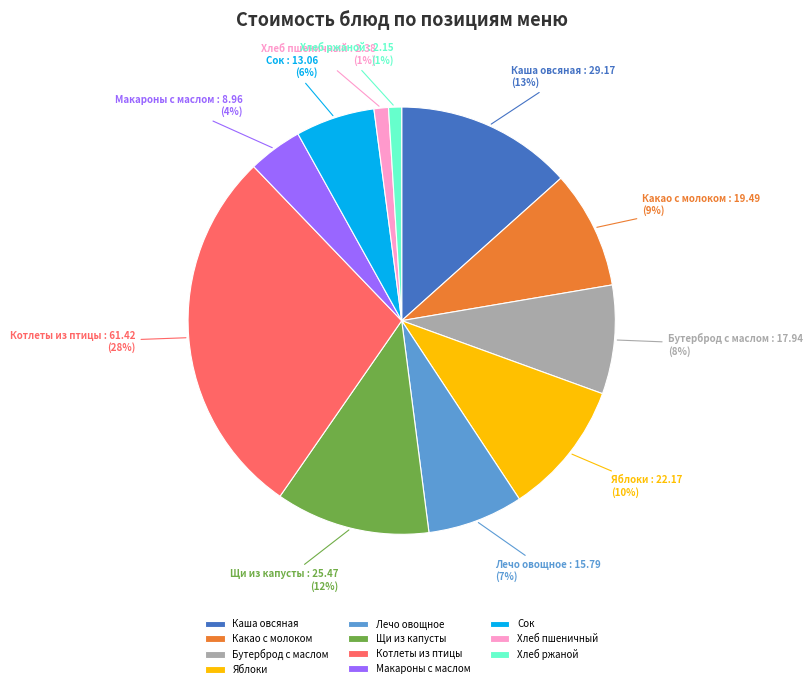

What is the largest slice in the pie chart?

Котлеты из птицы